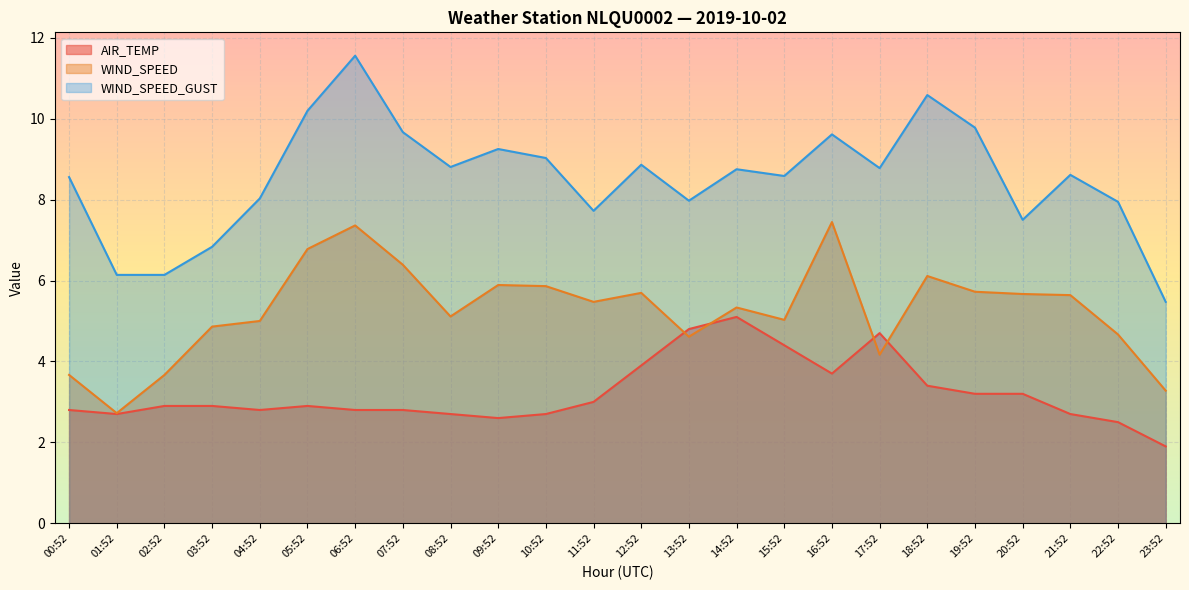

How many series are shown in this chart?

3